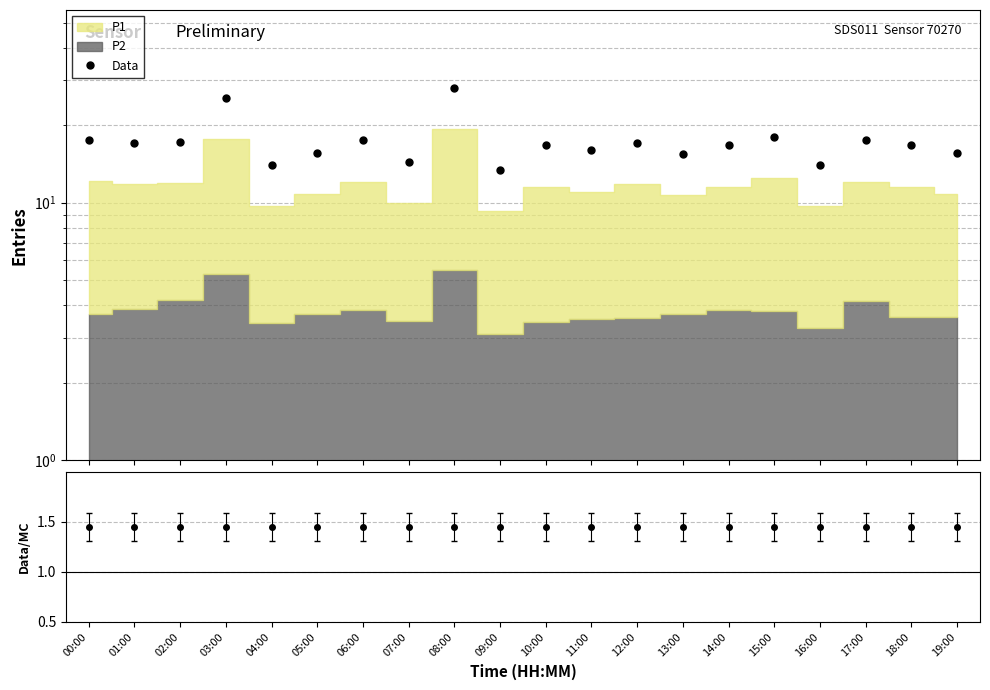

Reading left to right, what are all the values shown in this chart?

Data: 00:00=17.5	01:00=17.1	02:00=17.3	03:00=25.5	04:00=14.0	05:00=15.7	06:00=17.5	07:00=14.4	08:00=28.0	09:00=13.4	10:00=16.7	11:00=16.0	12:00=17.1	13:00=15.5	14:00=16.7	15:00=18.0	16:00=14.1	17:00=17.4	18:00=16.7	19:00=15.7
Data/MC: 00:00=1.4	01:00=1.4	02:00=1.4	03:00=1.4	04:00=1.4	05:00=1.4	06:00=1.4	07:00=1.4	08:00=1.4	09:00=1.4	10:00=1.4	11:00=1.4	12:00=1.4	13:00=1.4	14:00=1.4	15:00=1.4	16:00=1.4	17:00=1.4	18:00=1.4	19:00=1.4